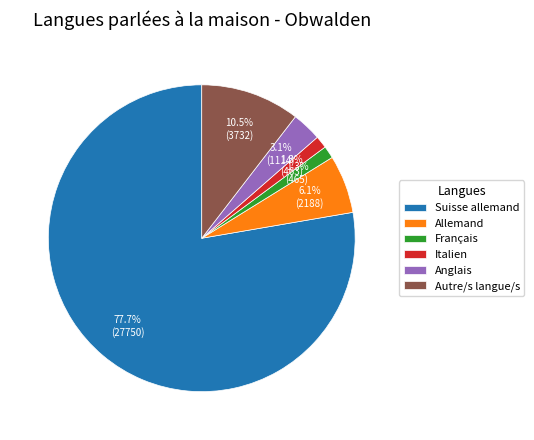

What is the largest slice in the pie chart?

Suisse allemand